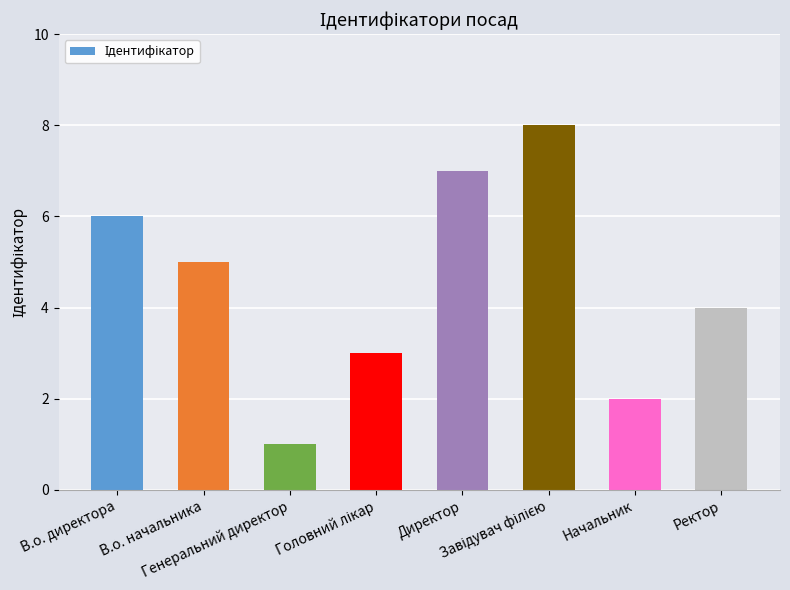

True or false: the data shows 1 at Начальник.

False